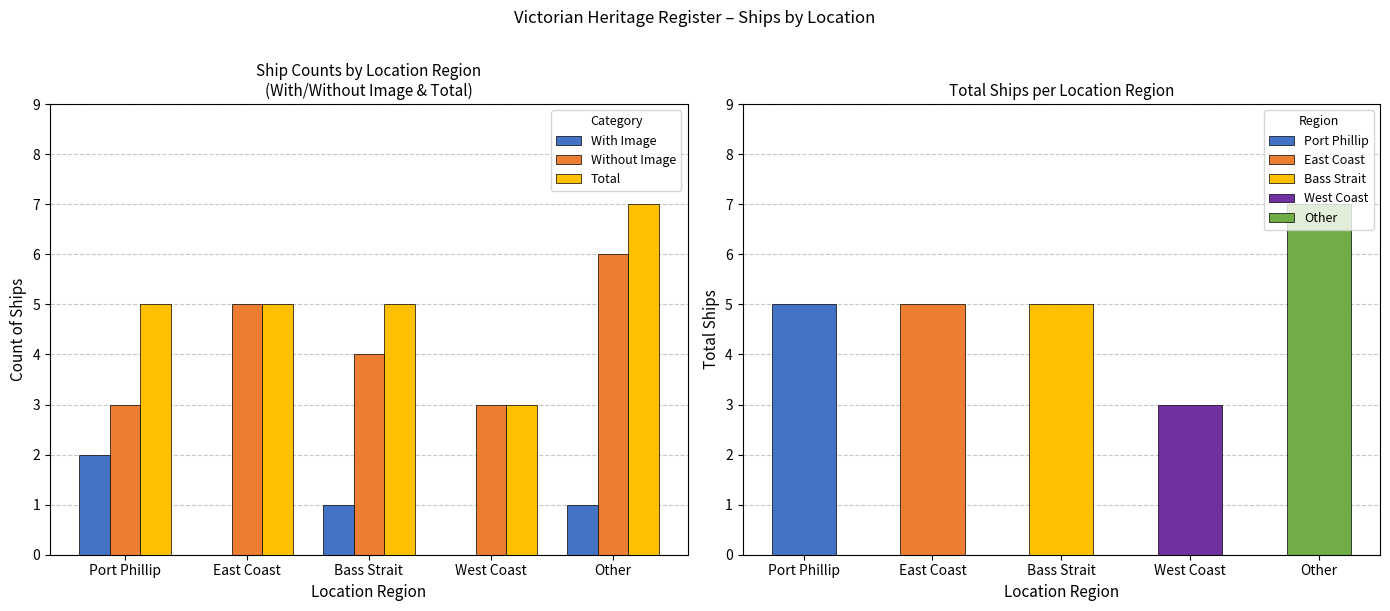

Is it true that Without Image equals 3 at Port Phillip?

True